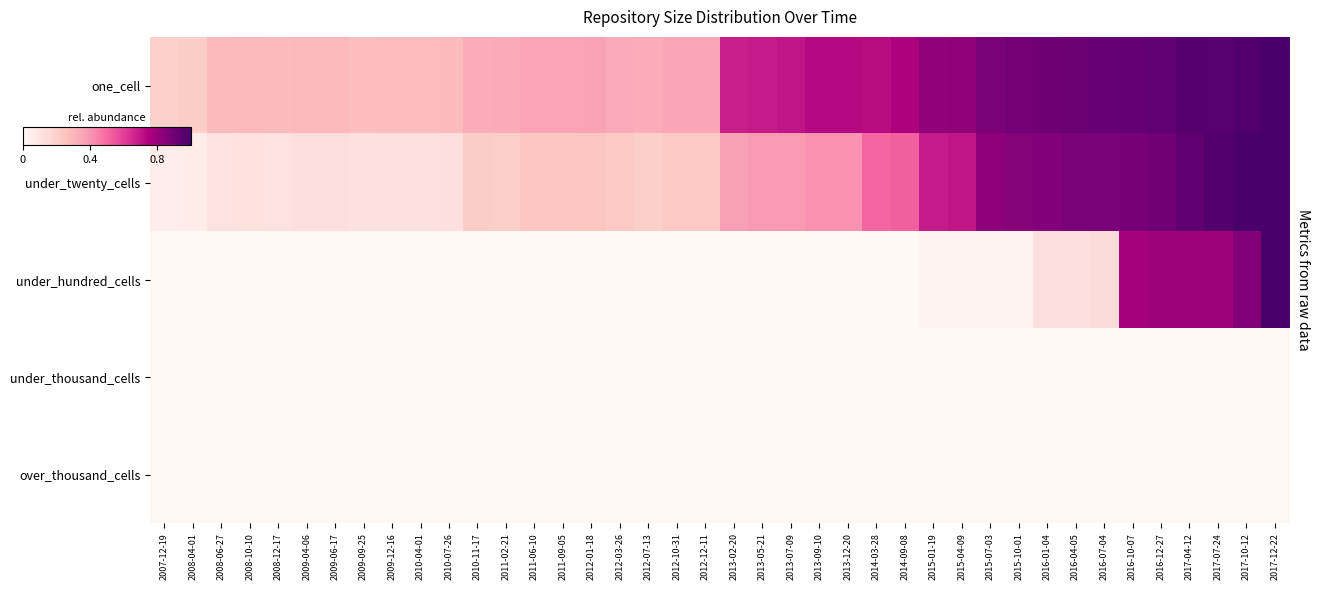

Reading left to right, transcribe all the data shown in this chart.

one_cell: 2007-12-19=0.2	2008-04-01=0.2	2008-06-27=0.3	2008-10-10=0.3	2008-12-17=0.3	2009-04-06=0.3	2009-06-17=0.3	2009-09-25=0.3	2009-12-16=0.3	2010-04-01=0.3	2010-07-26=0.3	2010-11-17=0.3	2011-02-21=0.3	2011-06-10=0.4	2011-09-05=0.4	2012-01-18=0.4	2012-03-26=0.3	2012-07-13=0.3	2012-10-31=0.3	2012-12-11=0.3	2013-02-20=0.7	2013-05-21=0.7	2013-07-09=0.7	2013-09-10=0.7	2013-12-20=0.7	2014-03-28=0.7	2014-09-08=0.8	2015-01-19=0.8	2015-04-09=0.8	2015-07-03=0.9	2015-10-01=0.9	2016-01-04=0.9	2016-04-05=0.9	2016-07-04=0.9	2016-10-07=0.9	2016-12-27=0.9	2017-04-12=1.0	2017-07-24=1.0	2017-10-12=1.0	2017-12-22=1.0
under_twenty_cells: 2007-12-19=0.1	2008-04-01=0.1	2008-06-27=0.1	2008-10-10=0.1	2008-12-17=0.1	2009-04-06=0.1	2009-06-17=0.1	2009-09-25=0.1	2009-12-16=0.1	2010-04-01=0.1	2010-07-26=0.1	2010-11-17=0.2	2011-02-21=0.2	2011-06-10=0.2	2011-09-05=0.2	2012-01-18=0.2	2012-03-26=0.2	2012-07-13=0.2	2012-10-31=0.2	2012-12-11=0.2	2013-02-20=0.4	2013-05-21=0.4	2013-07-09=0.4	2013-09-10=0.4	2013-12-20=0.4	2014-03-28=0.5	2014-09-08=0.5	2015-01-19=0.7	2015-04-09=0.7	2015-07-03=0.8	2015-10-01=0.8	2016-01-04=0.9	2016-04-05=0.9	2016-07-04=0.9	2016-10-07=0.9	2016-12-27=0.9	2017-04-12=0.9	2017-07-24=1.0	2017-10-12=1.0	2017-12-22=1.0
under_hundred_cells: 2007-12-19=0.0	2008-04-01=0.0	2008-06-27=0.0	2008-10-10=0.0	2008-12-17=0.0	2009-04-06=0.0	2009-06-17=0.0	2009-09-25=0.0	2009-12-16=0.0	2010-04-01=0.0	2010-07-26=0.0	2010-11-17=0.0	2011-02-21=0.0	2011-06-10=0.0	2011-09-05=0.0	2012-01-18=0.0	2012-03-26=0.0	2012-07-13=0.0	2012-10-31=0.0	2012-12-11=0.0	2013-02-20=0.0	2013-05-21=0.0	2013-07-09=0.0	2013-09-10=0.0	2013-12-20=0.0	2014-03-28=0.0	2014-09-08=0.0	2015-01-19=0.0	2015-04-09=0.0	2015-07-03=0.0	2015-10-01=0.0	2016-01-04=0.1	2016-04-05=0.1	2016-07-04=0.1	2016-10-07=0.8	2016-12-27=0.8	2017-04-12=0.8	2017-07-24=0.8	2017-10-12=0.9	2017-12-22=1.0
under_thousand_cells: 2007-12-19=0.0	2008-04-01=0.0	2008-06-27=0.0	2008-10-10=0.0	2008-12-17=0.0	2009-04-06=0.0	2009-06-17=0.0	2009-09-25=0.0	2009-12-16=0.0	2010-04-01=0.0	2010-07-26=0.0	2010-11-17=0.0	2011-02-21=0.0	2011-06-10=0.0	2011-09-05=0.0	2012-01-18=0.0	2012-03-26=0.0	2012-07-13=0.0	2012-10-31=0.0	2012-12-11=0.0	2013-02-20=0.0	2013-05-21=0.0	2013-07-09=0.0	2013-09-10=0.0	2013-12-20=0.0	2014-03-28=0.0	2014-09-08=0.0	2015-01-19=0.0	2015-04-09=0.0	2015-07-03=0.0	2015-10-01=0.0	2016-01-04=0.0	2016-04-05=0.0	2016-07-04=0.0	2016-10-07=0.0	2016-12-27=0.0	2017-04-12=0.0	2017-07-24=0.0	2017-10-12=0.0	2017-12-22=0.0
over_thousand_cells: 2007-12-19=0.0	2008-04-01=0.0	2008-06-27=0.0	2008-10-10=0.0	2008-12-17=0.0	2009-04-06=0.0	2009-06-17=0.0	2009-09-25=0.0	2009-12-16=0.0	2010-04-01=0.0	2010-07-26=0.0	2010-11-17=0.0	2011-02-21=0.0	2011-06-10=0.0	2011-09-05=0.0	2012-01-18=0.0	2012-03-26=0.0	2012-07-13=0.0	2012-10-31=0.0	2012-12-11=0.0	2013-02-20=0.0	2013-05-21=0.0	2013-07-09=0.0	2013-09-10=0.0	2013-12-20=0.0	2014-03-28=0.0	2014-09-08=0.0	2015-01-19=0.0	2015-04-09=0.0	2015-07-03=0.0	2015-10-01=0.0	2016-01-04=0.0	2016-04-05=0.0	2016-07-04=0.0	2016-10-07=0.0	2016-12-27=0.0	2017-04-12=0.0	2017-07-24=0.0	2017-10-12=0.0	2017-12-22=0.0